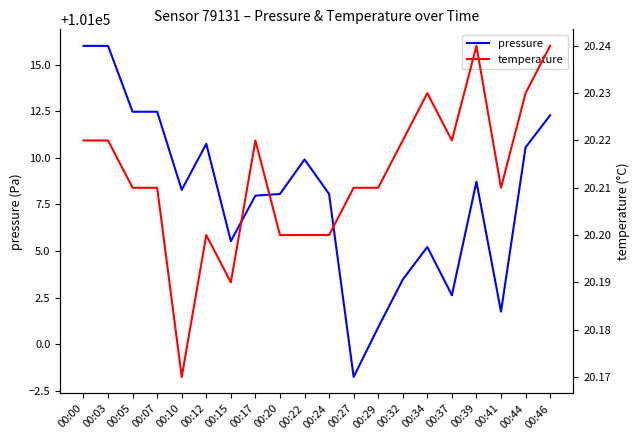

Where is the first local maximum for temperature?

00:12